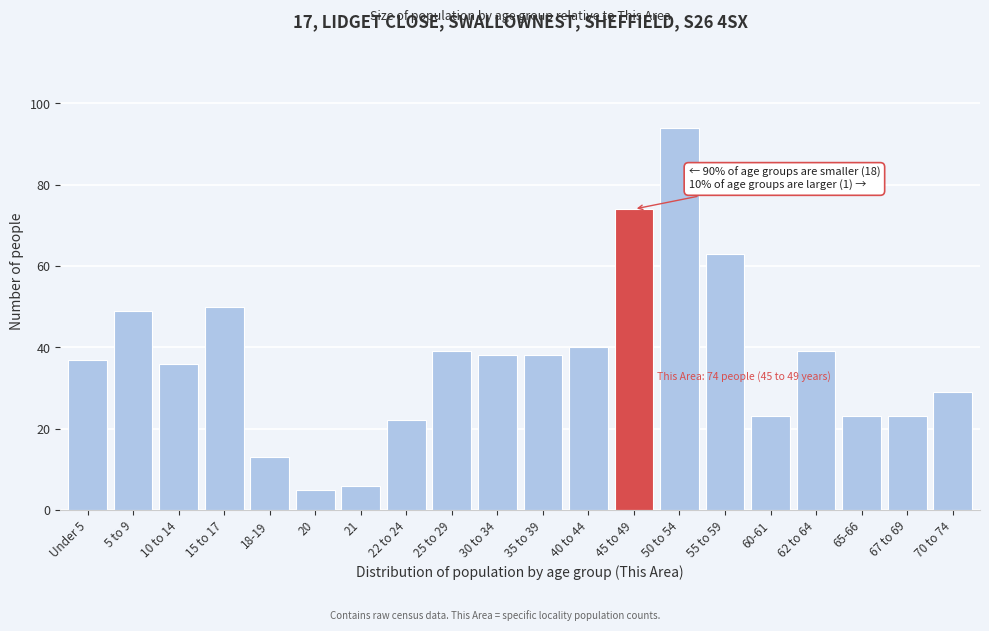

Reading left to right, what are all the values shown in this chart?

37	49	36	50	13	5	6	22	39	38	38	40	74	94	63	23	39	23	23	29